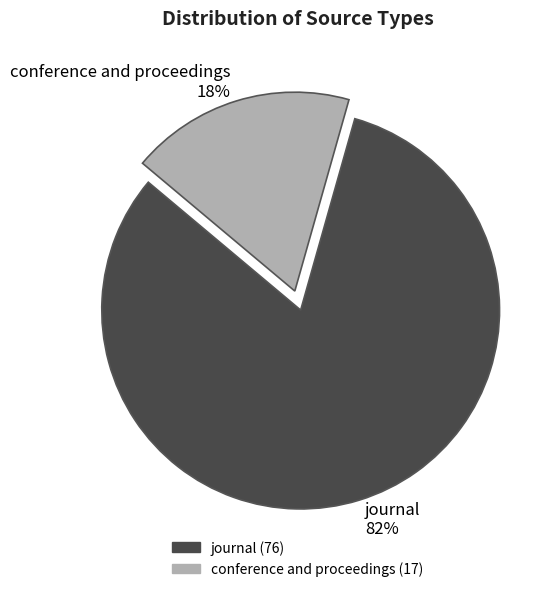

To the nearest percent, what percentage of the pie is journal?

82%